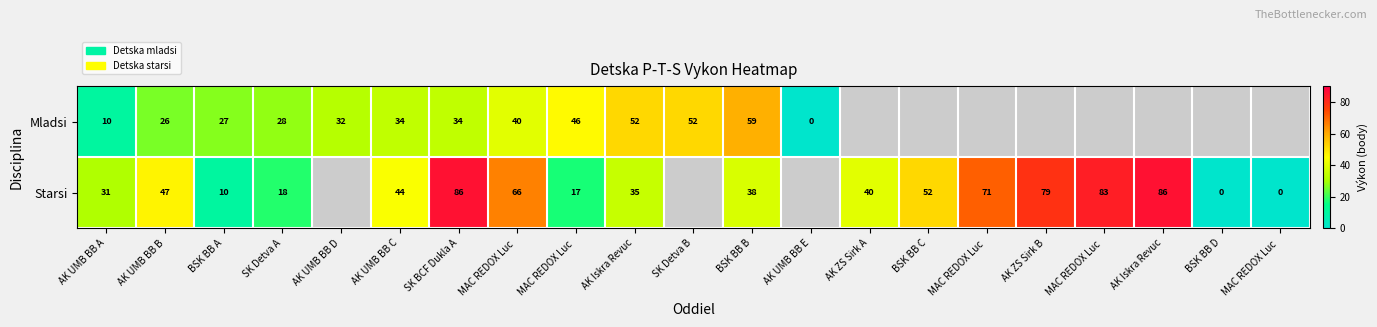

Rank the series by their average value, from highest to lowest.

Mladsi, Starsi